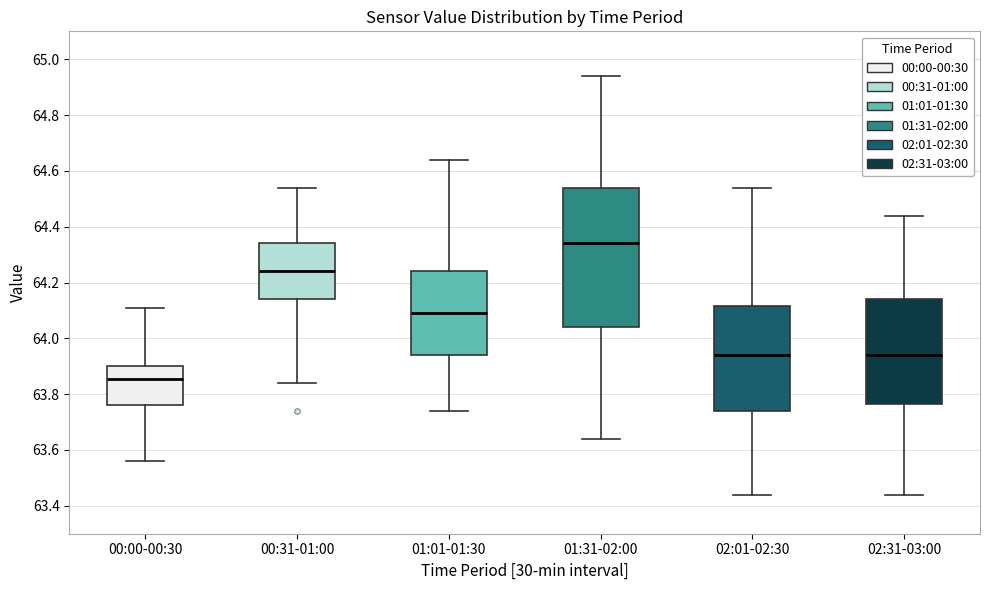

Reading left to right, read every box against the y-axis: the position of its median line, the range the box covers, and the ends of its whiskers. The values are not printed on the chart, so give them approximately, as read against the axis.

00:00-00:30: median 63.86, box 63.76 to 63.90, whiskers 63.56 to 64.12
00:31-01:00: median 64.24, box 64.14 to 64.34, whiskers 63.84 to 64.54
01:01-01:30: median 64.10, box 63.94 to 64.24, whiskers 63.74 to 64.64
01:31-02:00: median 64.34, box 64.04 to 64.54, whiskers 63.64 to 64.94
02:01-02:30: median 63.94, box 63.74 to 64.12, whiskers 63.44 to 64.54
02:31-03:00: median 63.94, box 63.76 to 64.14, whiskers 63.44 to 64.44